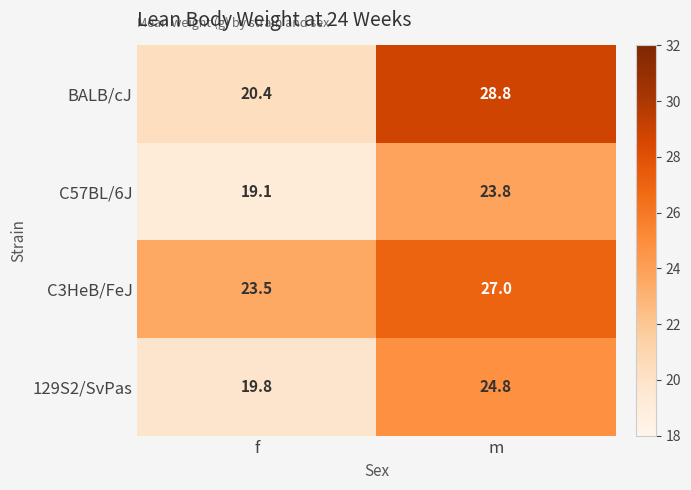

At which label does 129S2/SvPas first exceed 24?

m